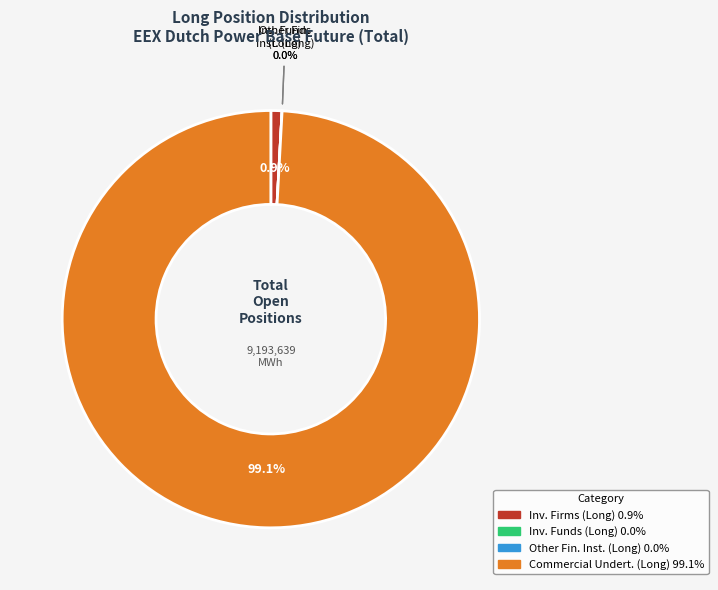

Is the sum of Commercial Undertakings (Long) and Other Financial Institutions (Long) greater than half?

Yes